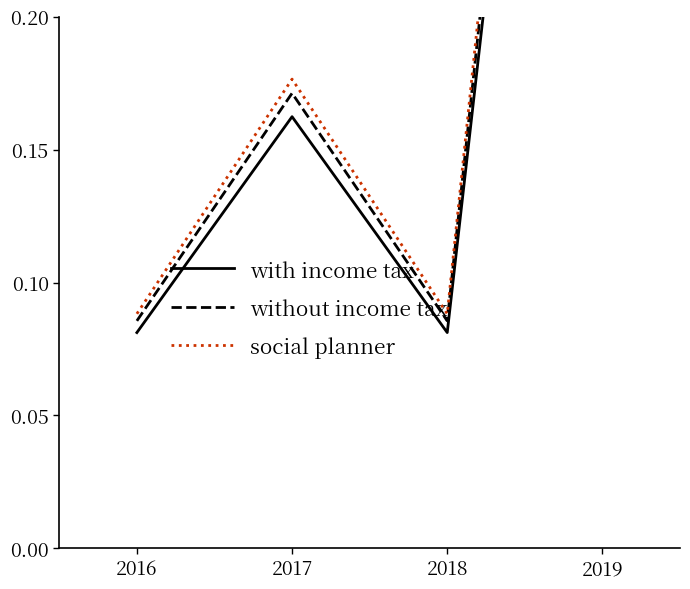

Is it true that with income tax equals 0.1 at 2016?

False